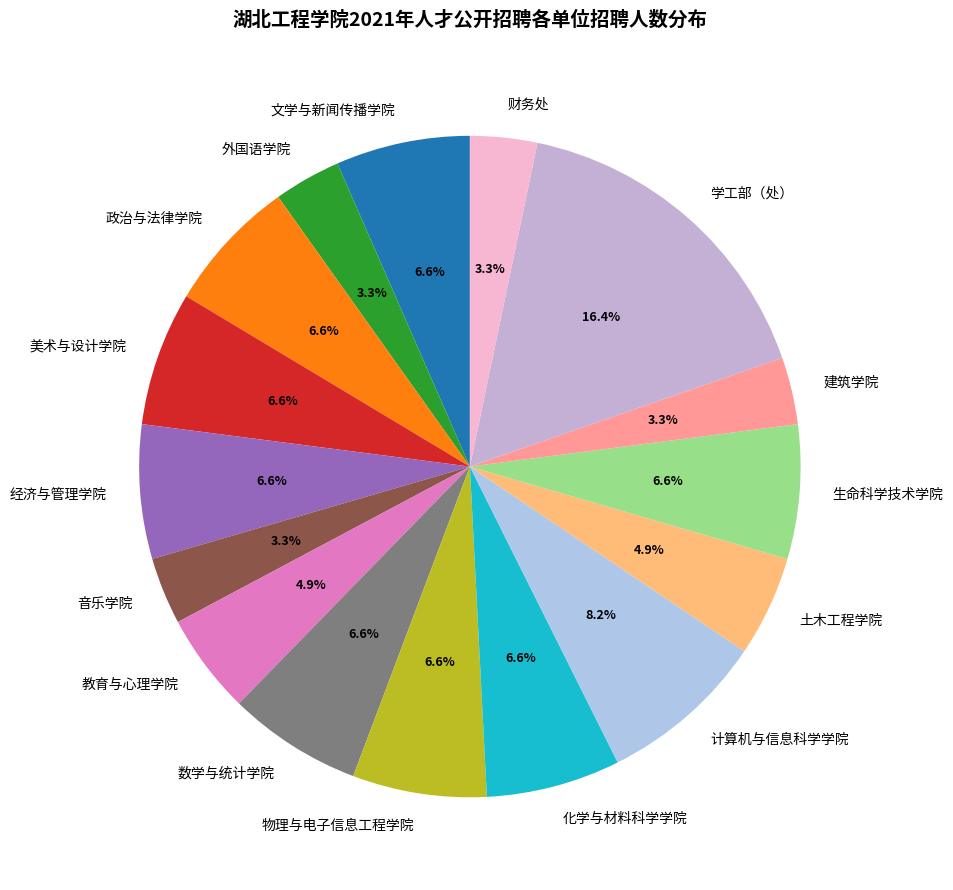

Which category has the biggest portion of the pie?

学工部（处）